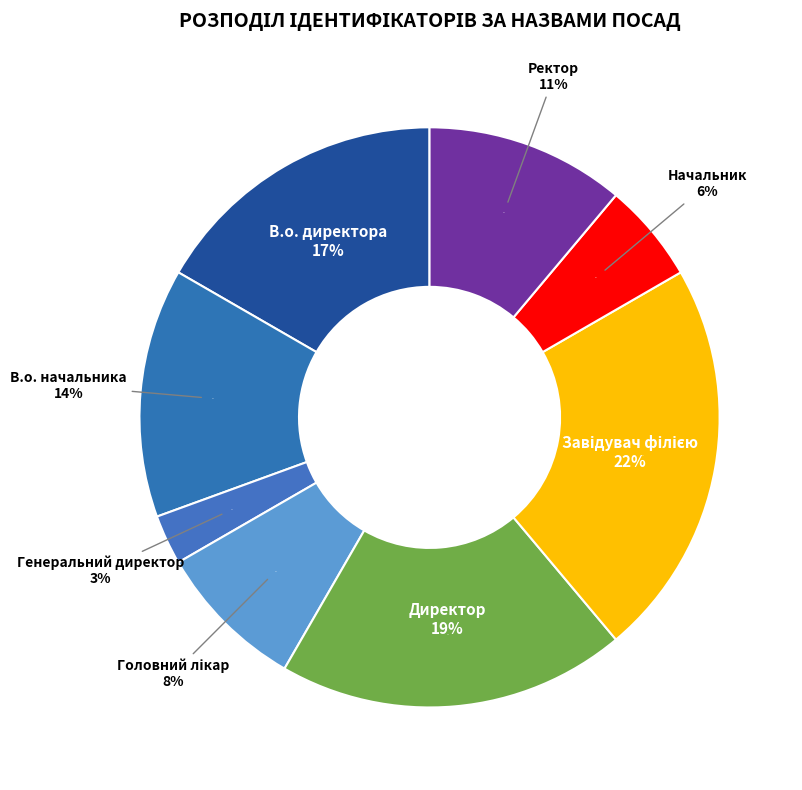

To the nearest percent, what is the combined percentage of Головний лікар and Начальник?

14%